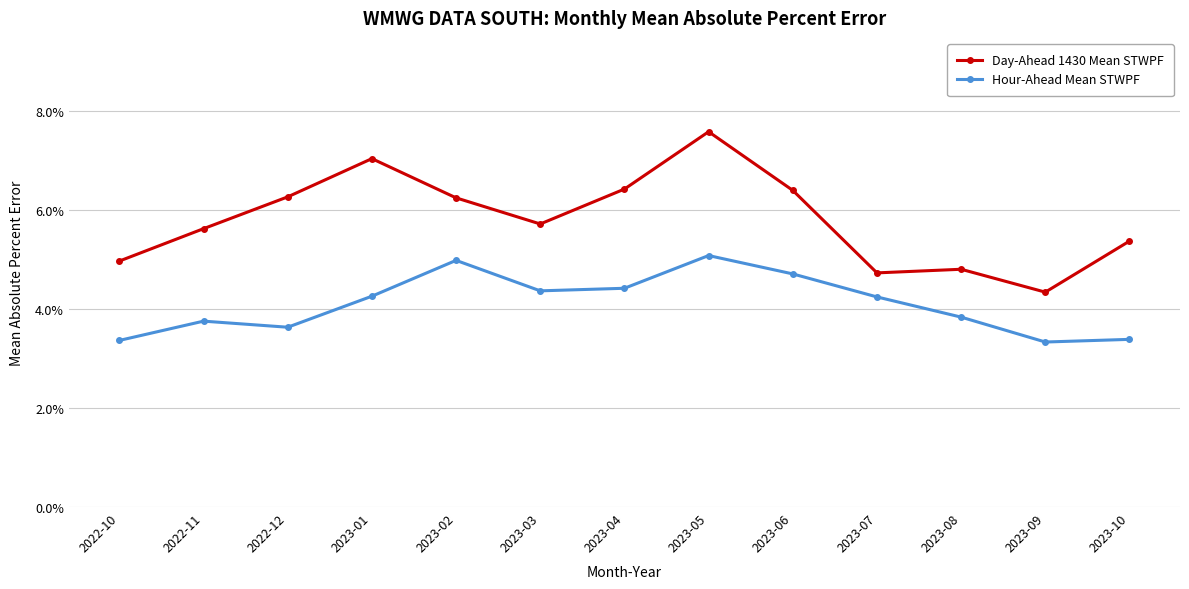

What is the average value of the Day-Ahead 1430 Mean STWPF series?

0.1